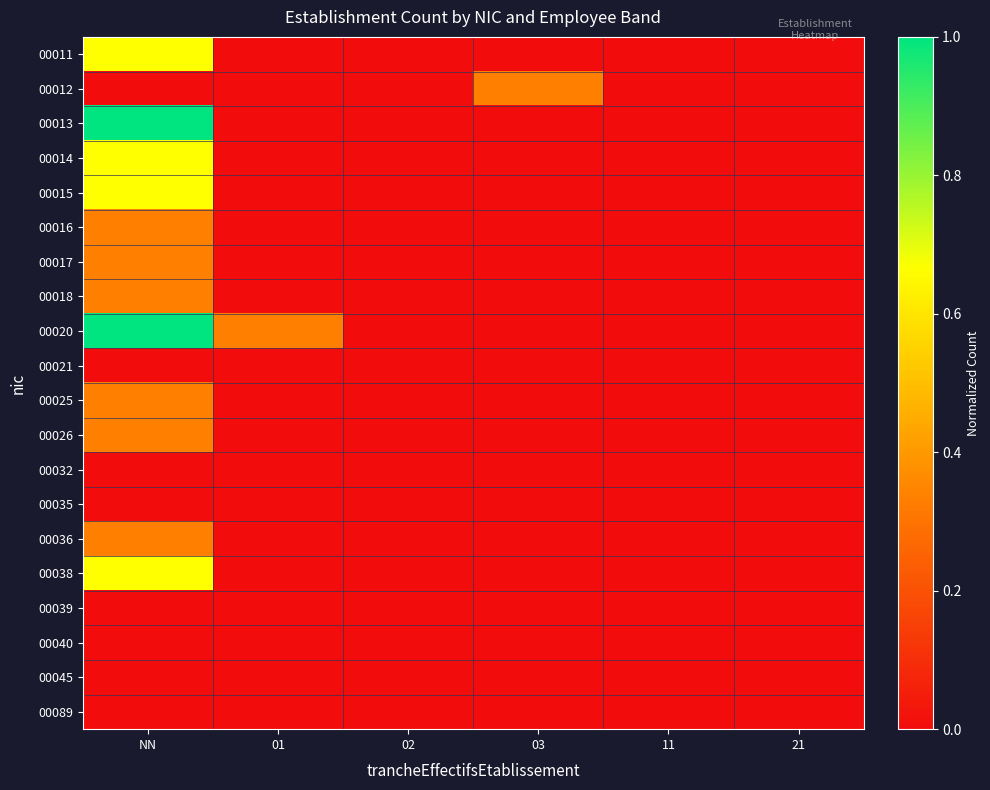

Between 02 and 03, which series saw the biggest shift?

00012